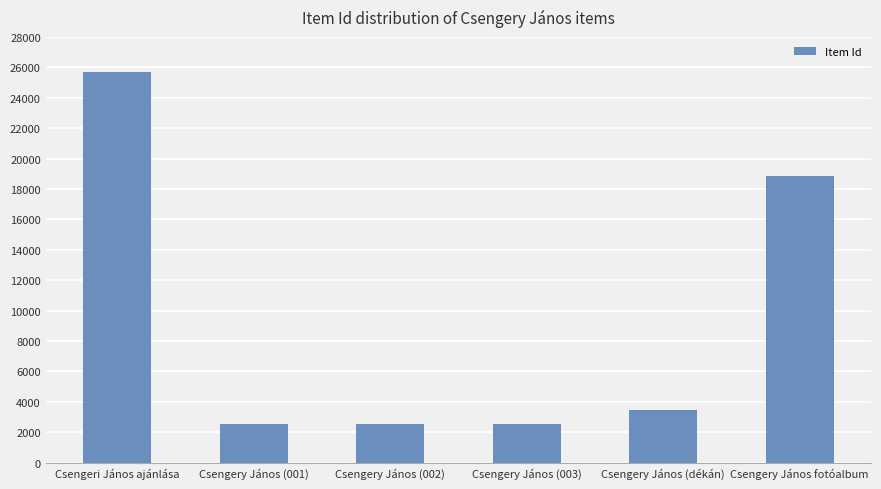

How many bars are there in total?

6